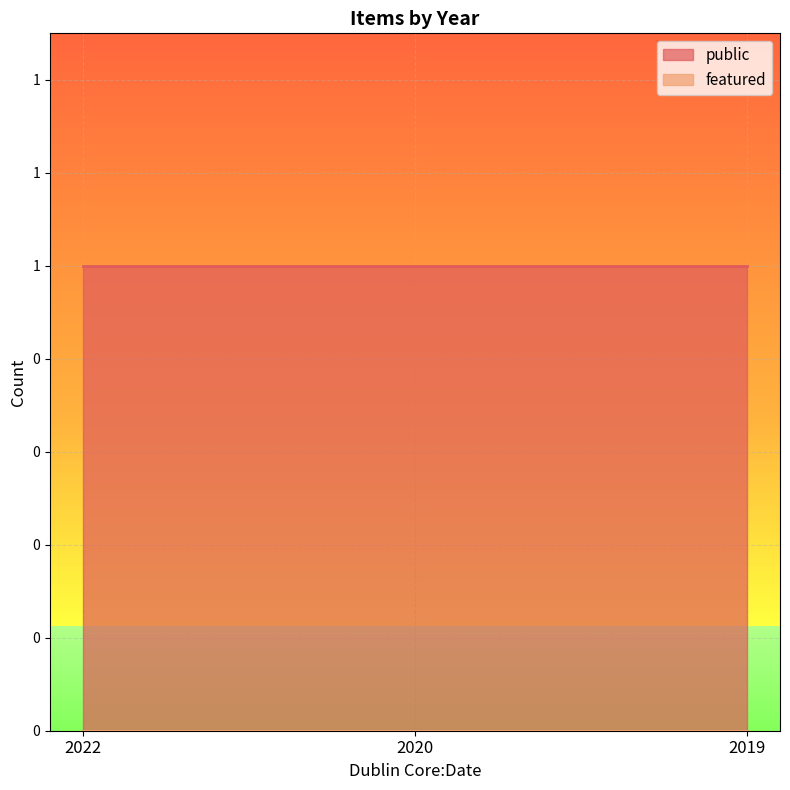

At which label does public reach its minimum?

2022